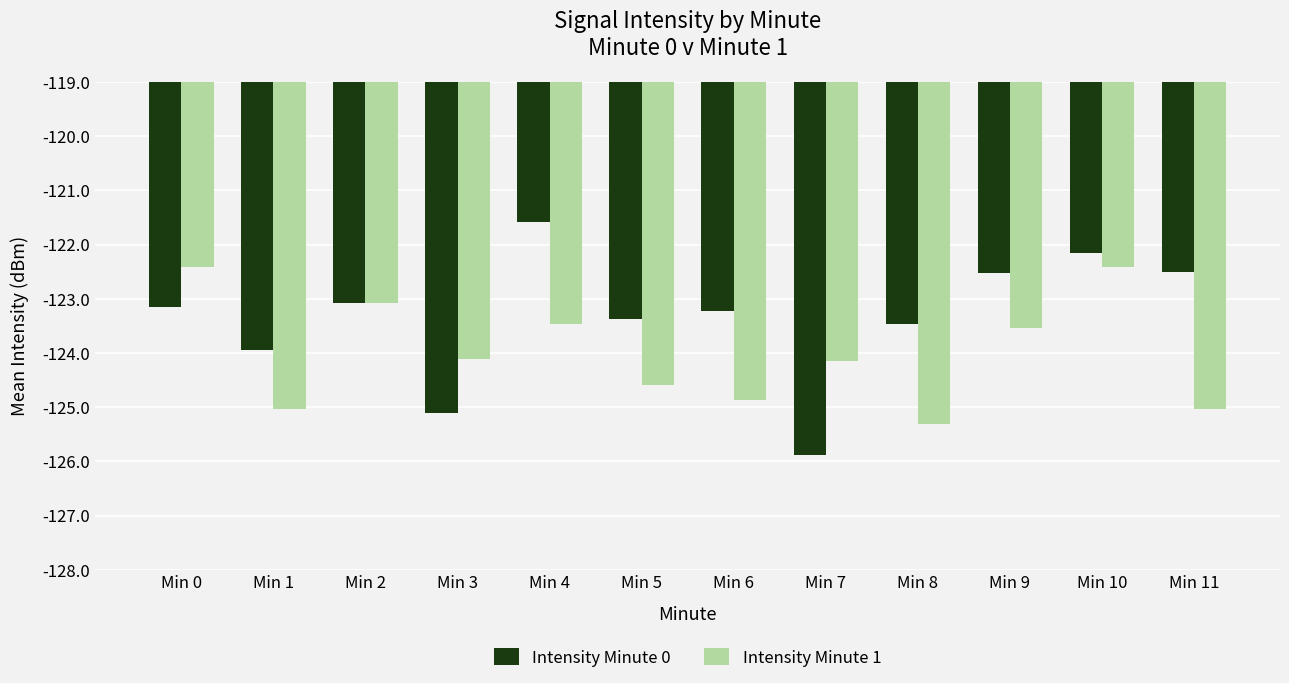

Between Min 3 and Min 9, which series saw the biggest shift?

Intensity Minute 0